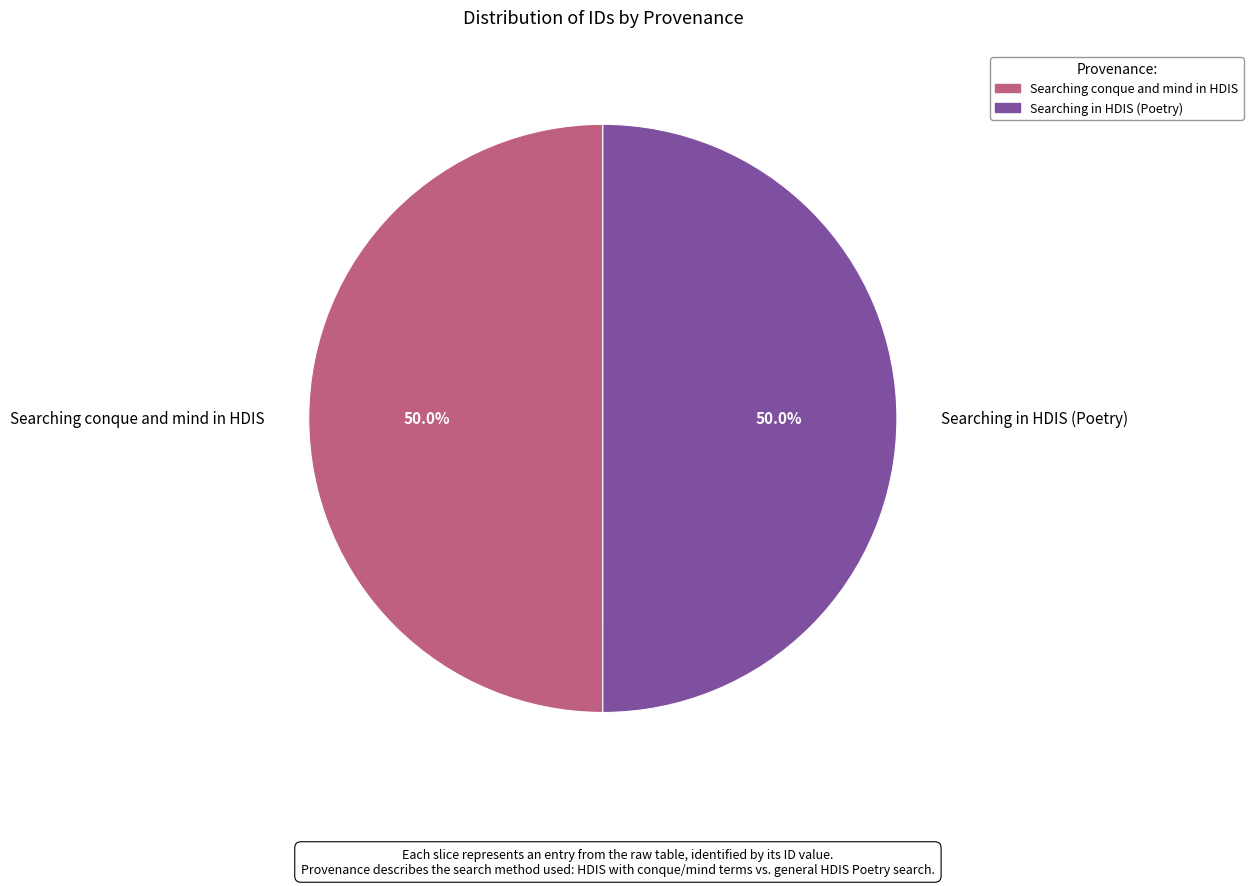

What is the total percentage of Searching in HDIS (Poetry) and Searching conque and mind in HDIS?

100.0%